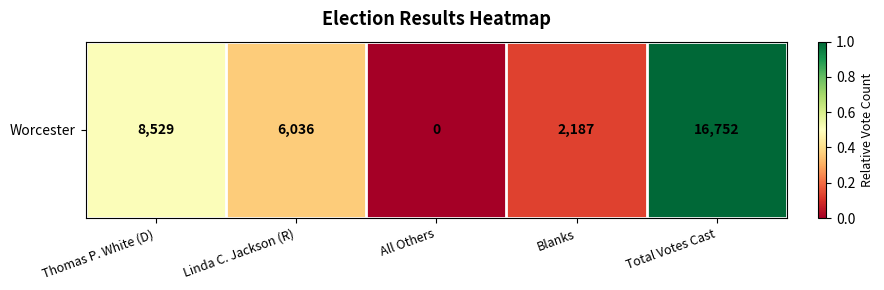

The chart shows a value of -0.7 at All Others. True or false?

False